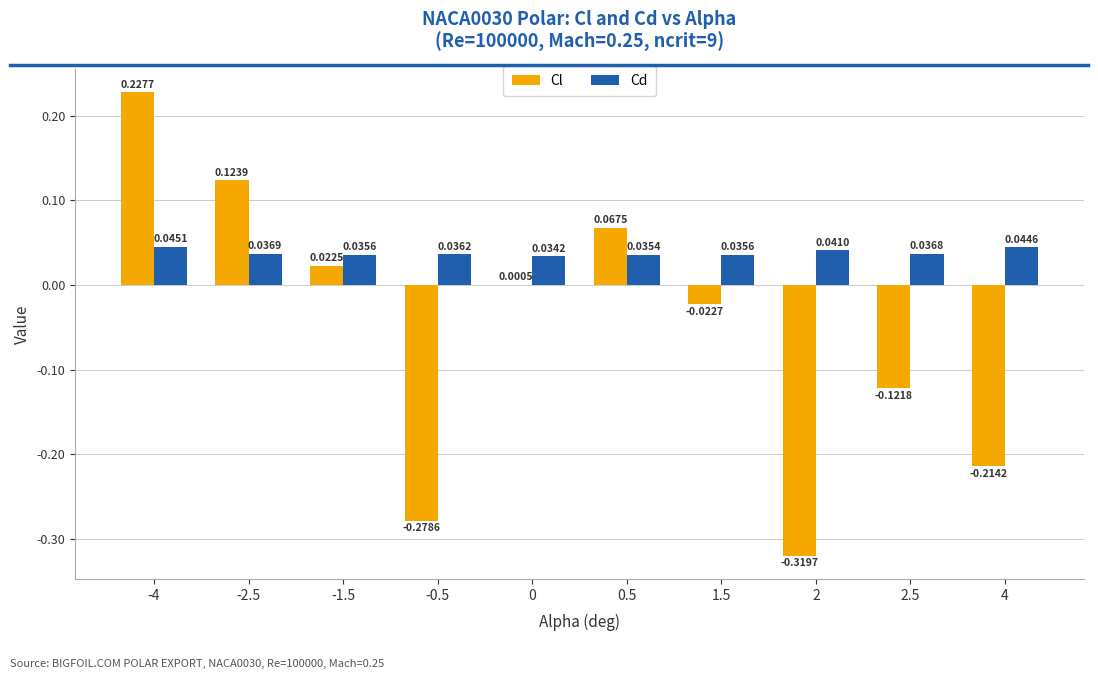

What is the sum of all Cl values?

-0.5